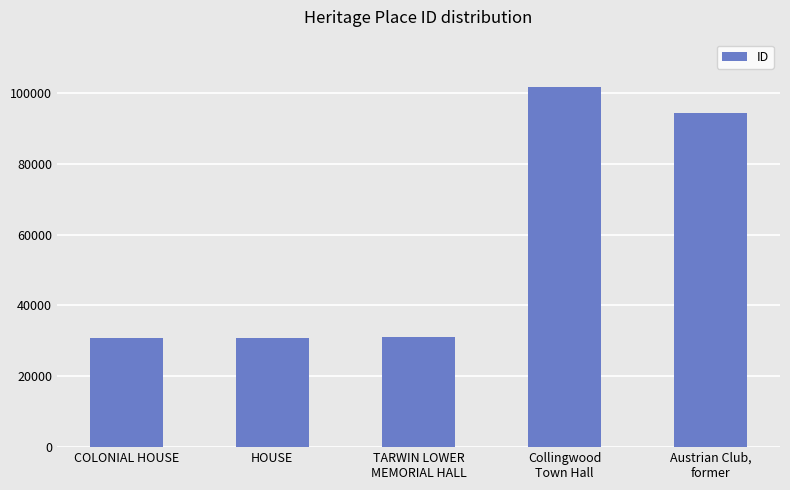

What position from the right is TARWIN LOWER
MEMORIAL HALL?

3